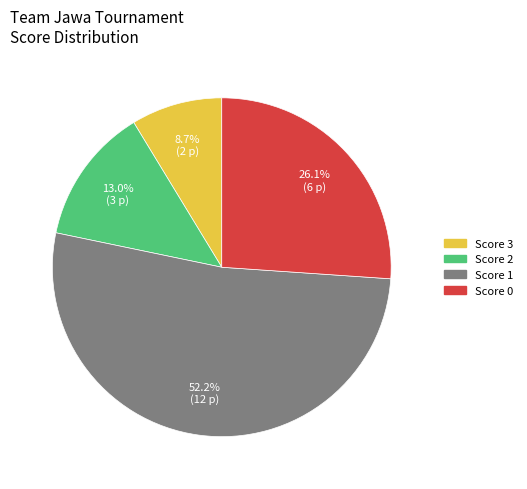

Between Score 3 and Score 2, which is larger?

Score 2